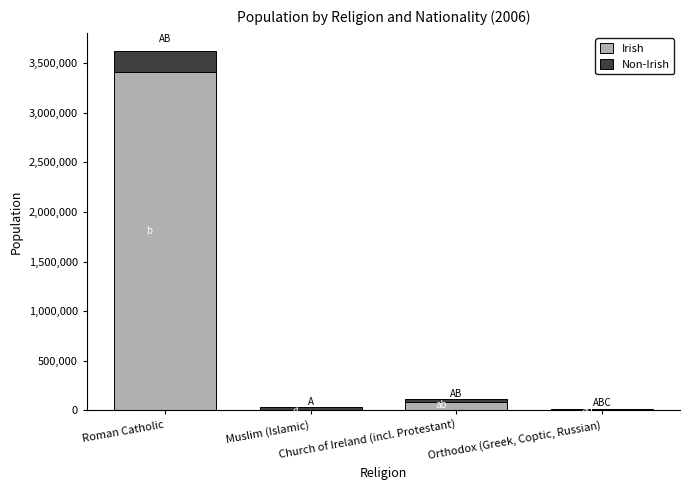

Where is Non-Irish nearest to the value 115128?

Church of Ireland (incl. Protestant)